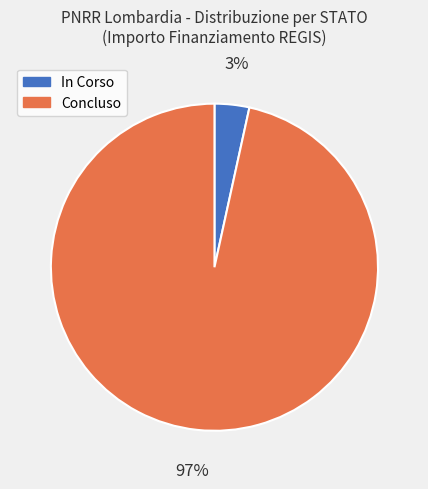

To the nearest percent, what is the average slice percentage?

50%